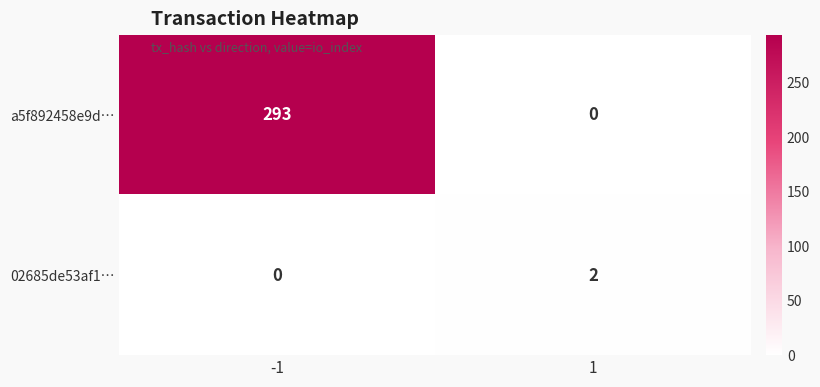

What is the approximate value of a5f892458e9d… at -1, to the nearest 10?

290